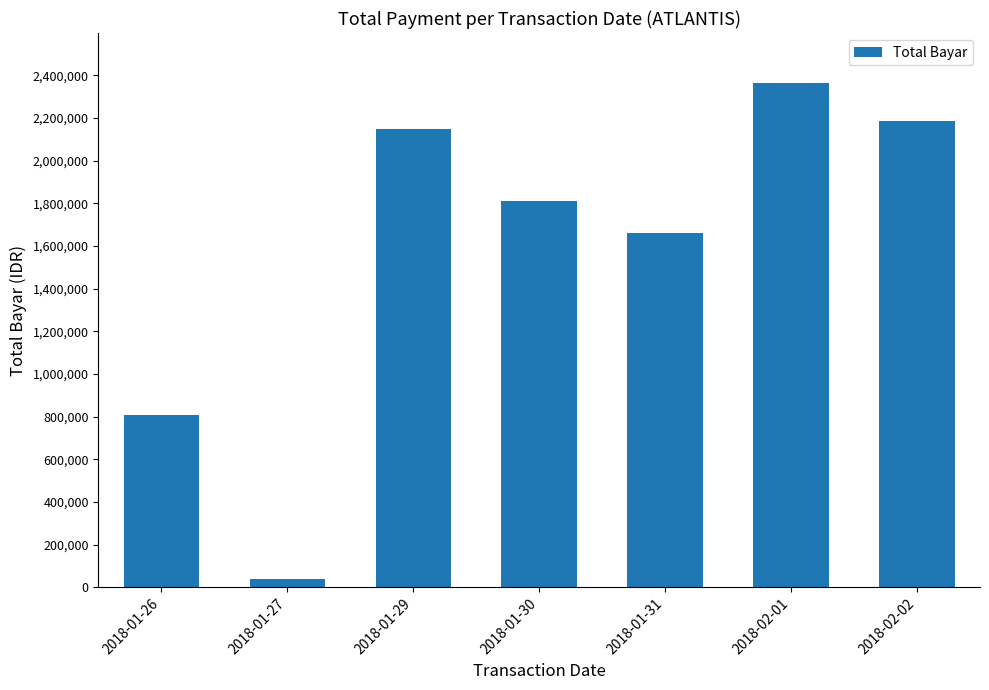

Which label corresponds to the largest value in the chart?

2018-02-01